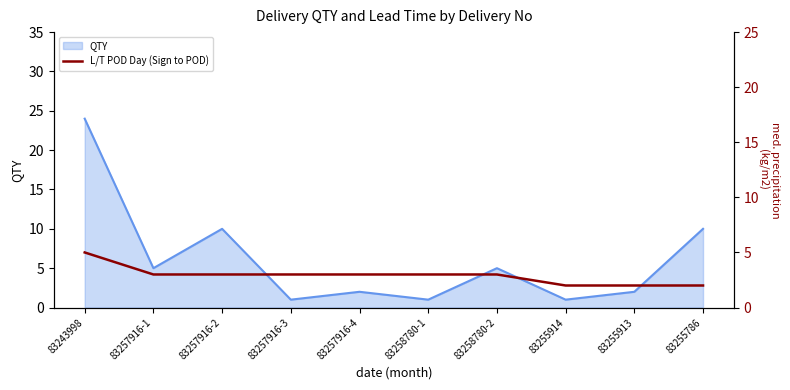

At which category does the chart reach its minimum across all series?

83255914